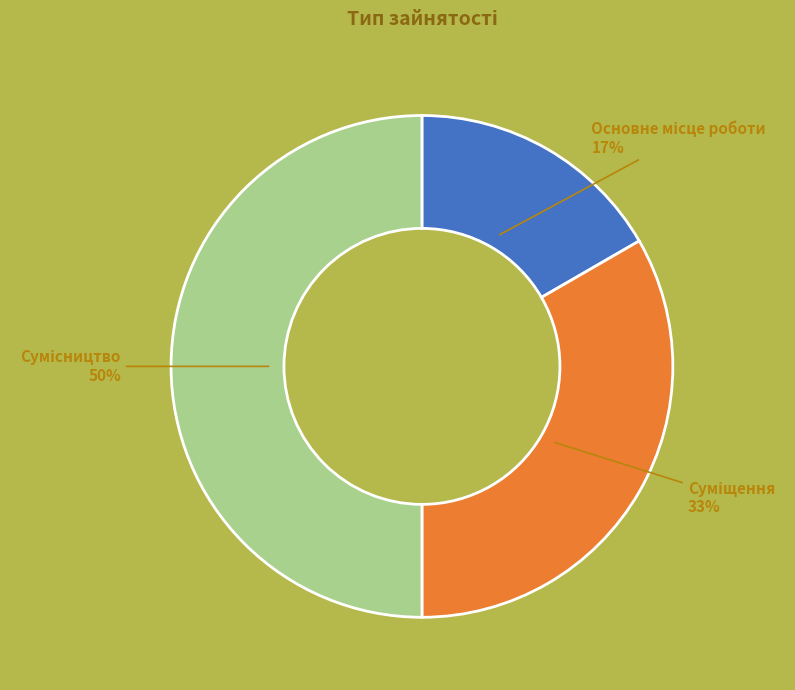

To the nearest percent, what is the difference between the largest and smallest slice percentages?

33%